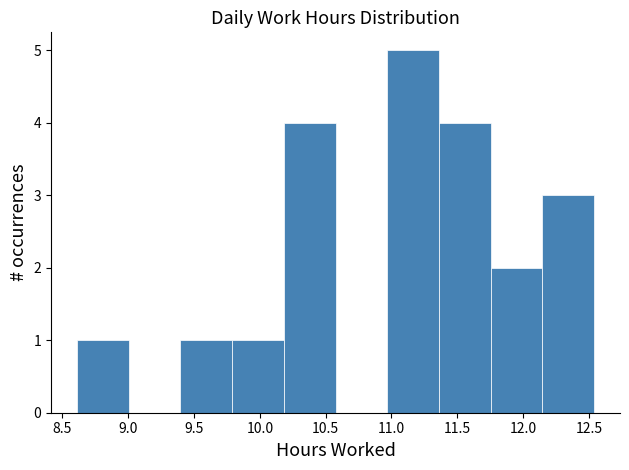

How tall is the bar that spans 11.75 to 12.15 on the x-axis? Neither the bar edges nor the heights are printed on the chart, so give them approximately, as read against the axes.

2